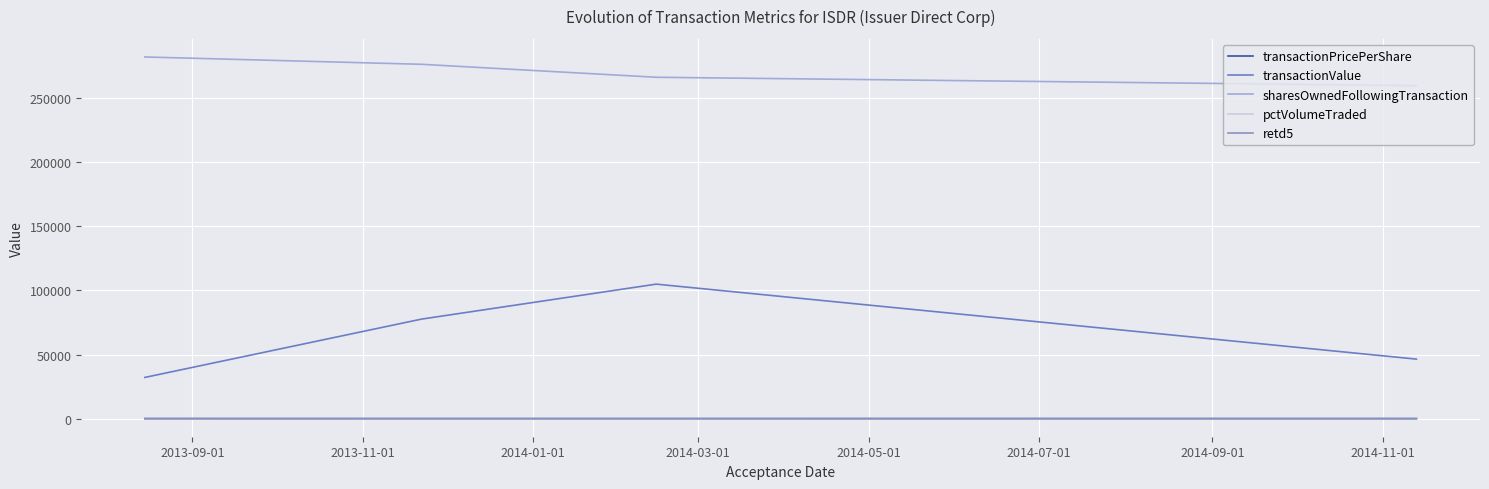

Which series has the widest spread of values?

transactionValue